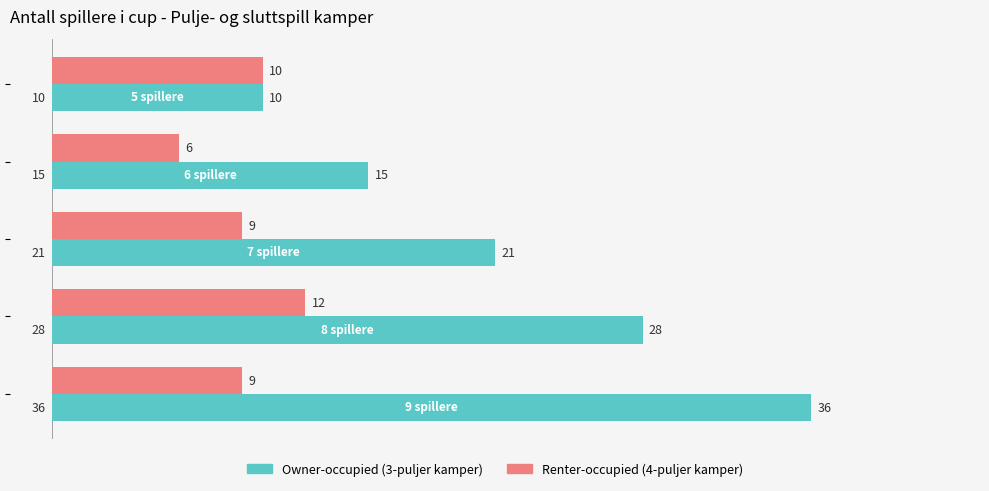

What is the smallest value displayed?

6